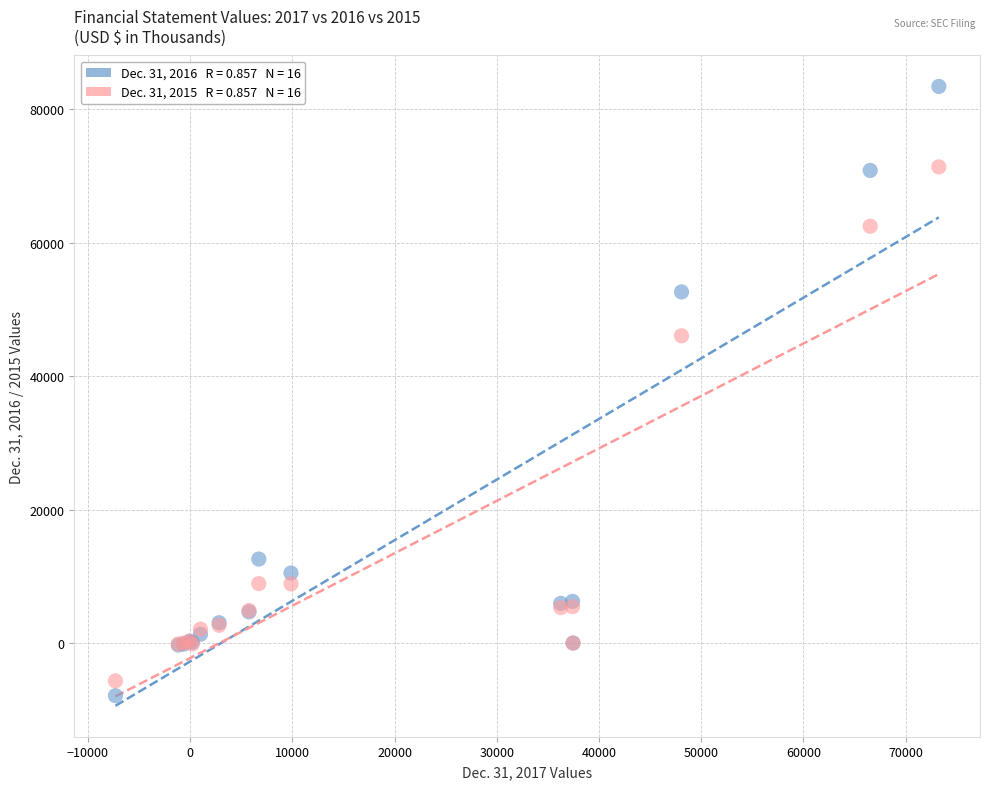

Across all series, what Y value is closest to 37767?

46052